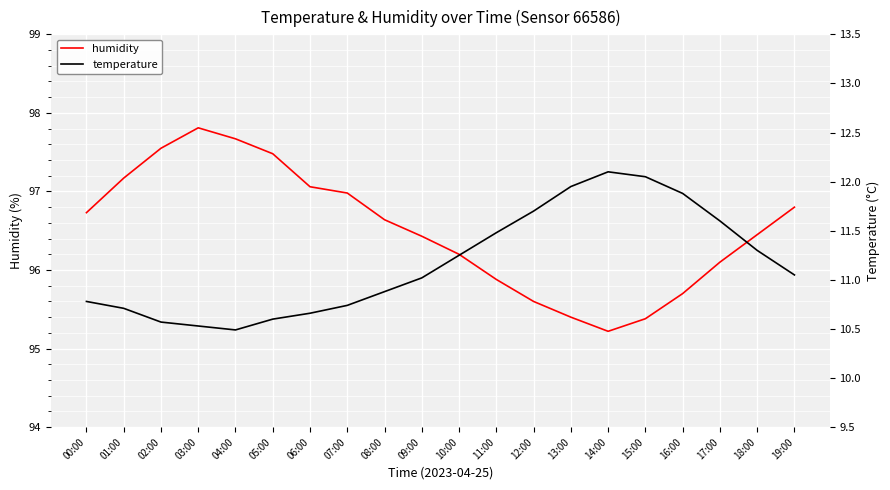

Rank the series by their average value, from lowest to highest.

temperature, humidity